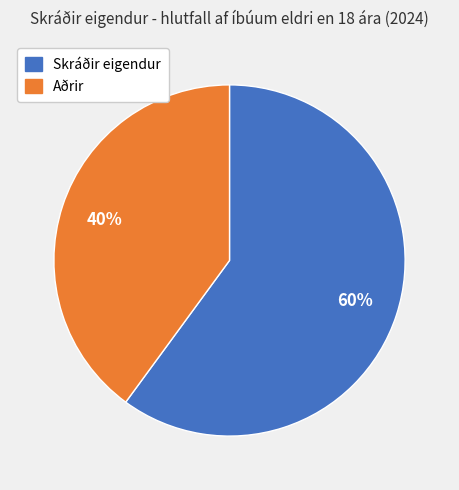

How many slices are in this pie chart?

2